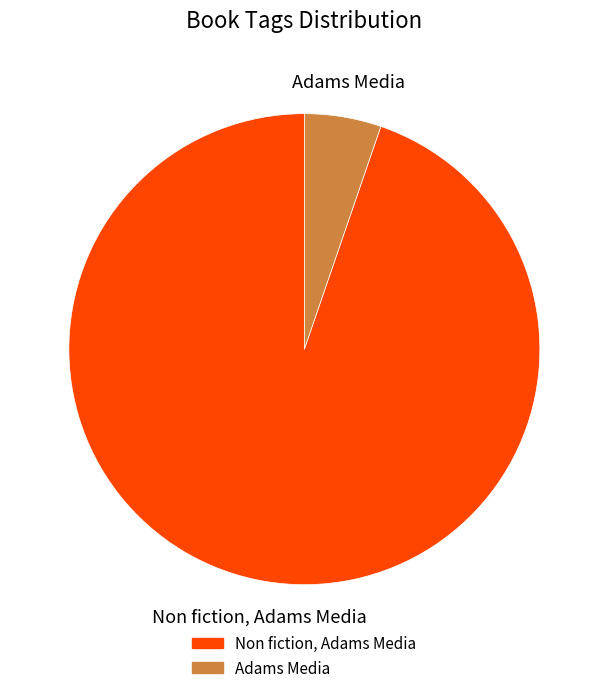

Rank the categories by value from lowest to highest.

Adams Media, Non fiction, Adams Media